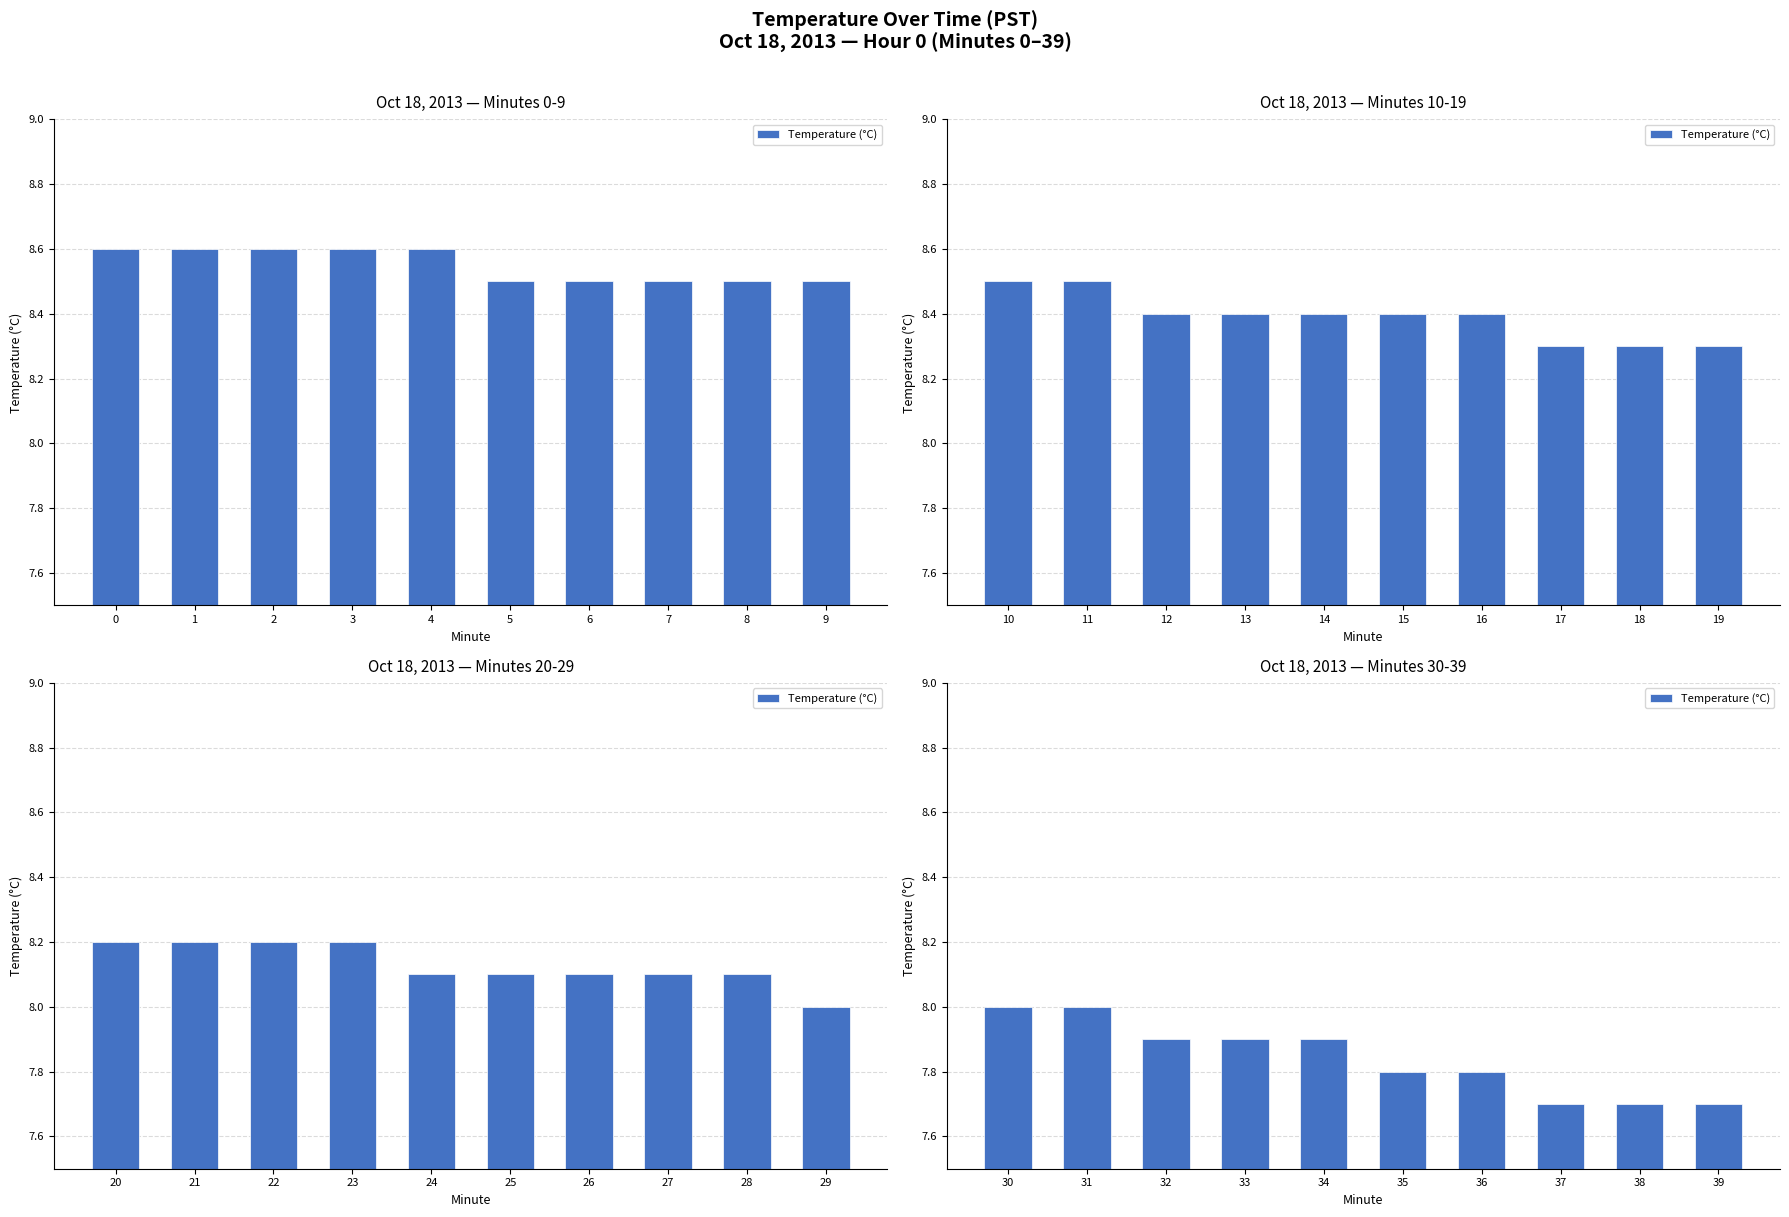

Does the chart contain any negative values?

No